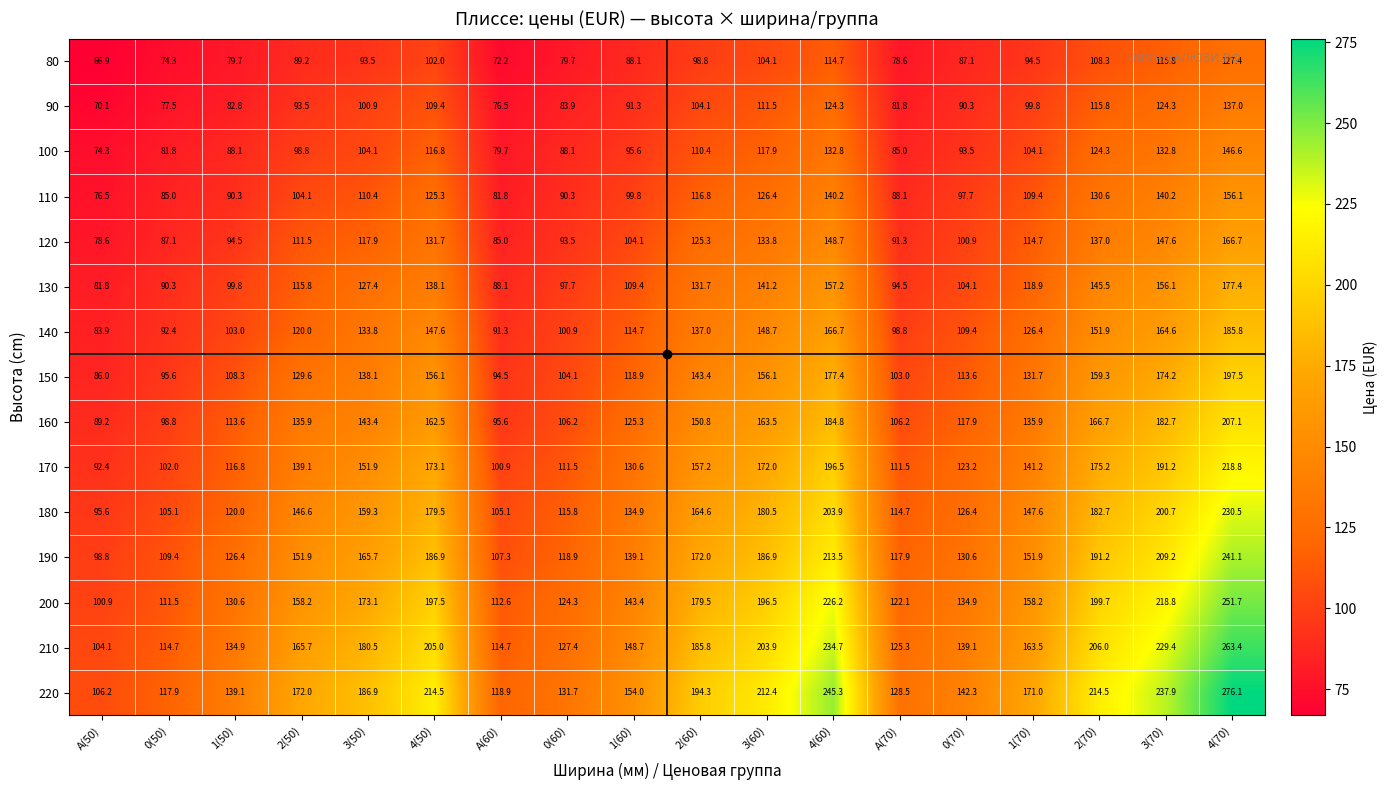

Rank the series by their maximum value, from highest to lowest.

220, 210, 200, 190, 180, 170, 160, 150, 140, 130, 120, 110, 100, 90, 80